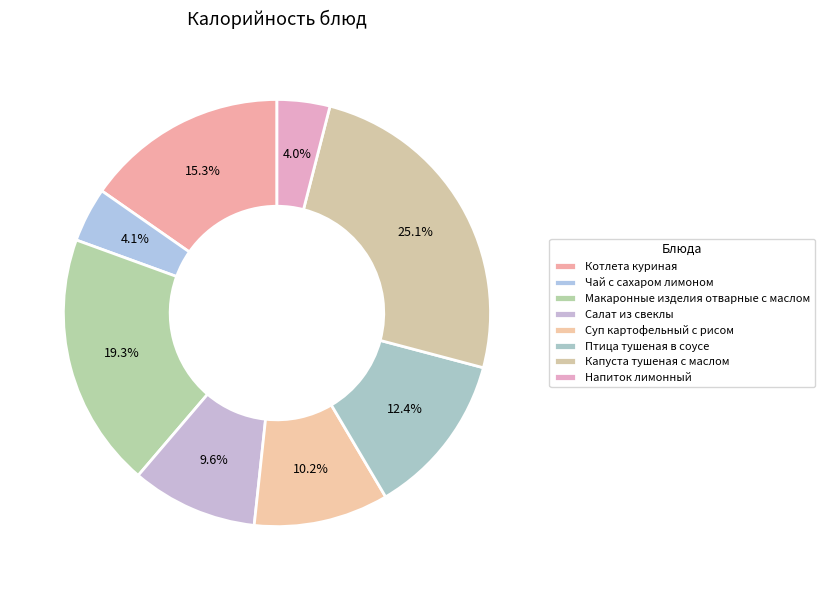

Count the number of slices in the pie.

8